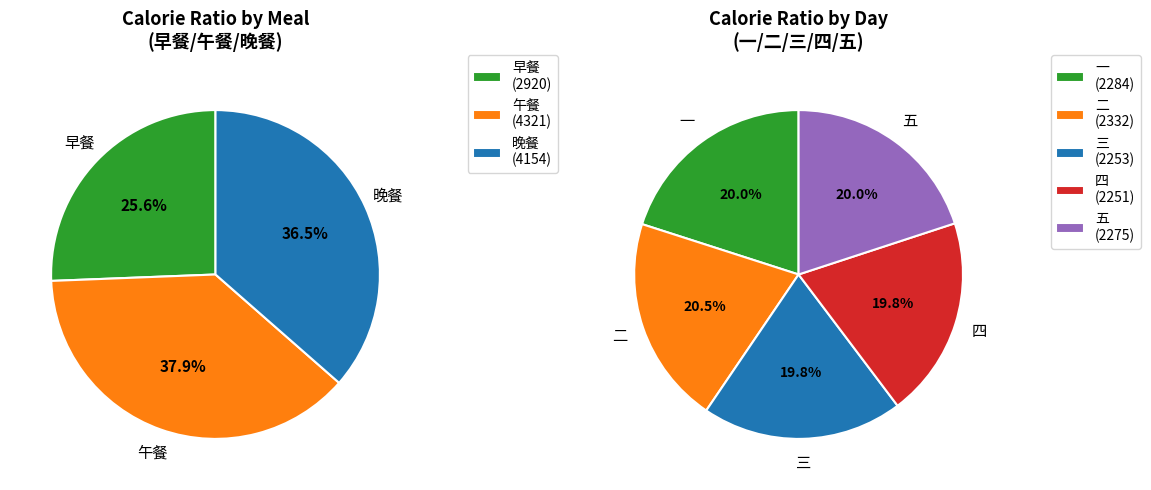

The 三 slice represents 19% of the pie. True or false?

True